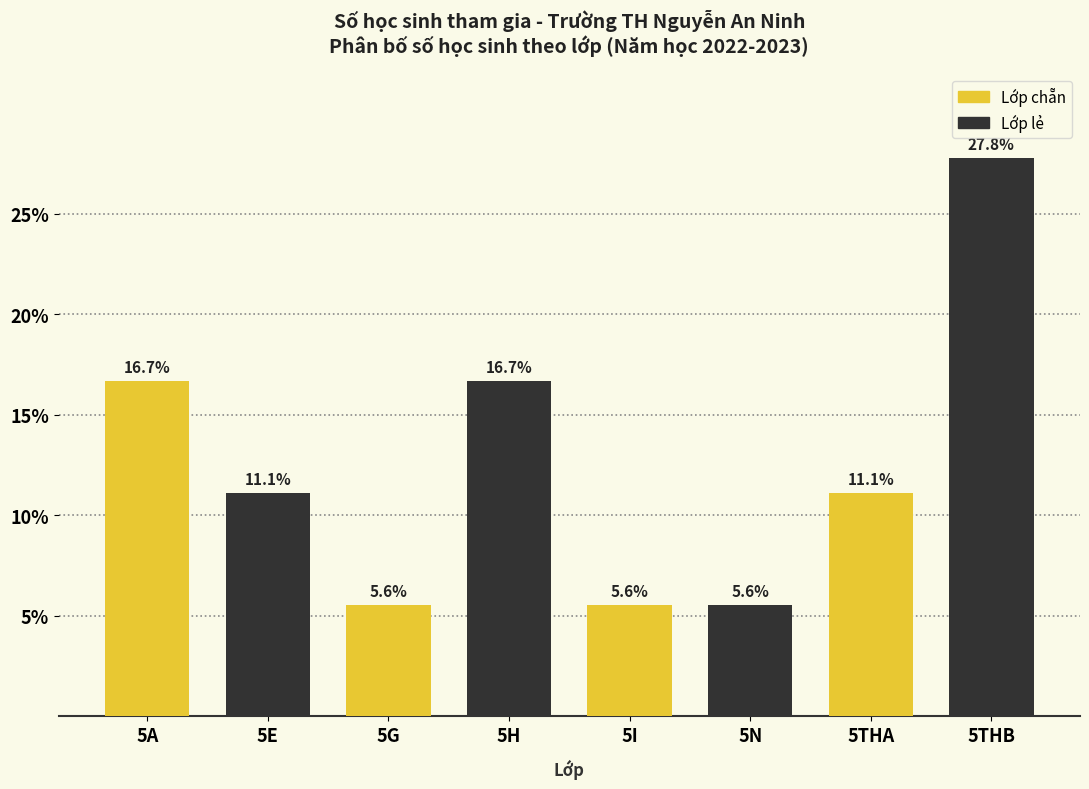

Reading right to left, transcribe all the data shown in this chart.

27.8	11.1	5.6	5.6	16.7	5.6	11.1	16.7